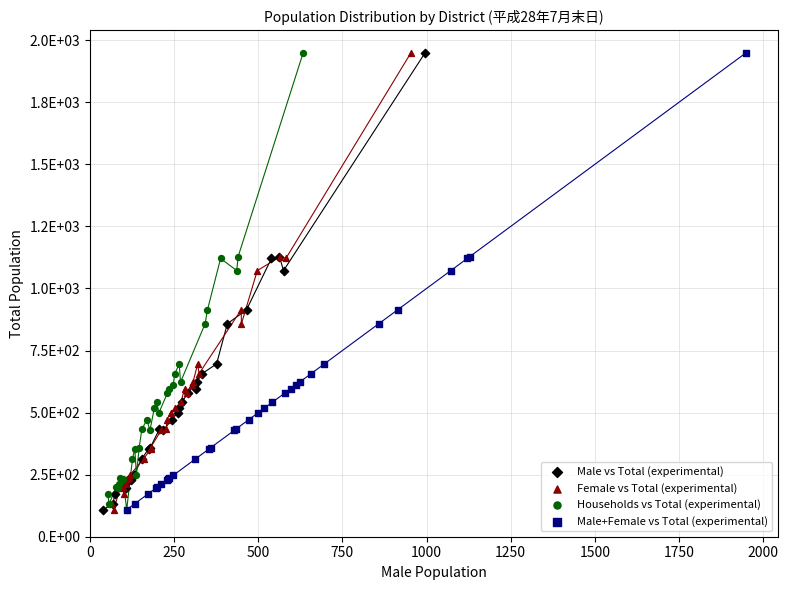

What are all the series names shown in the legend?

Male vs Total (experimental), Female vs Total (experimental), Households vs Total (experimental), Male+Female vs Total (experimental)